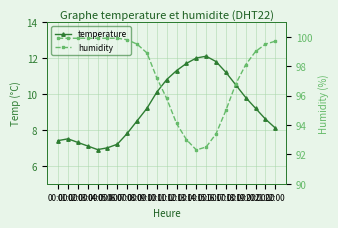

True or false: humidity and temperature cross at least once.

False